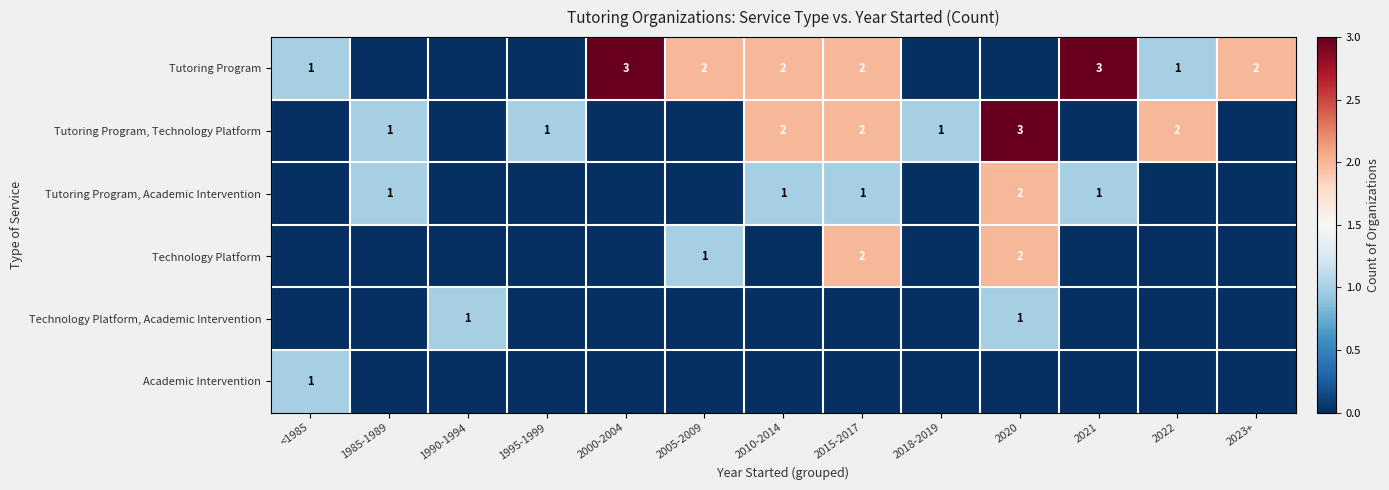

Between 1995-1999 and 2000-2004, which is larger?

2000-2004